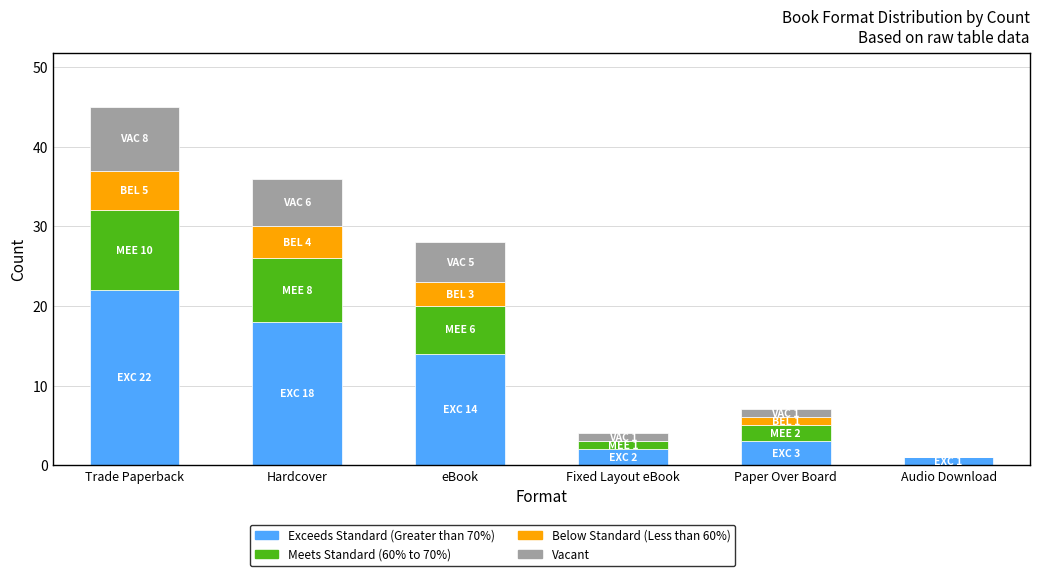

At which category is the sum across all series the highest?

Trade Paperback